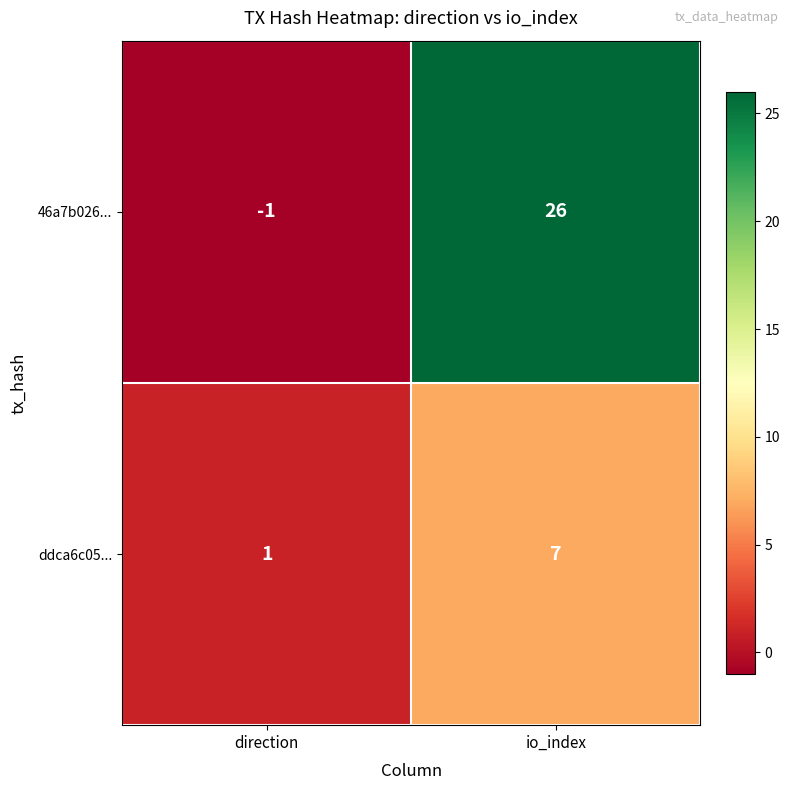

At which label is 46a7b026... closest to 12?

direction